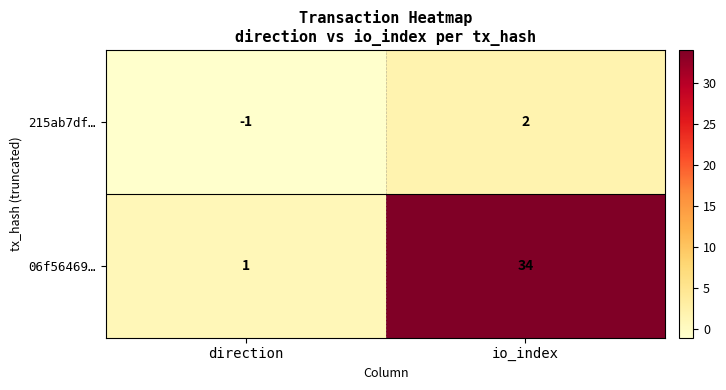

How many data points does each series have?

2